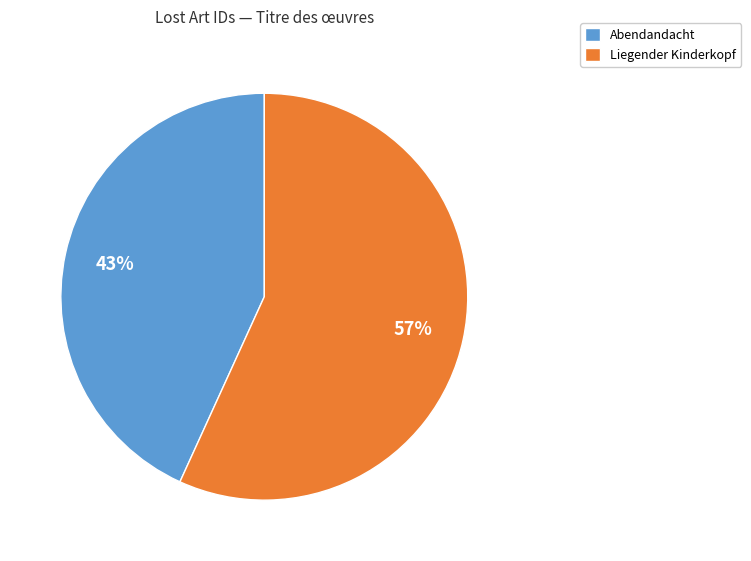

What is the largest slice in the pie chart?

Liegender Kinderkopf